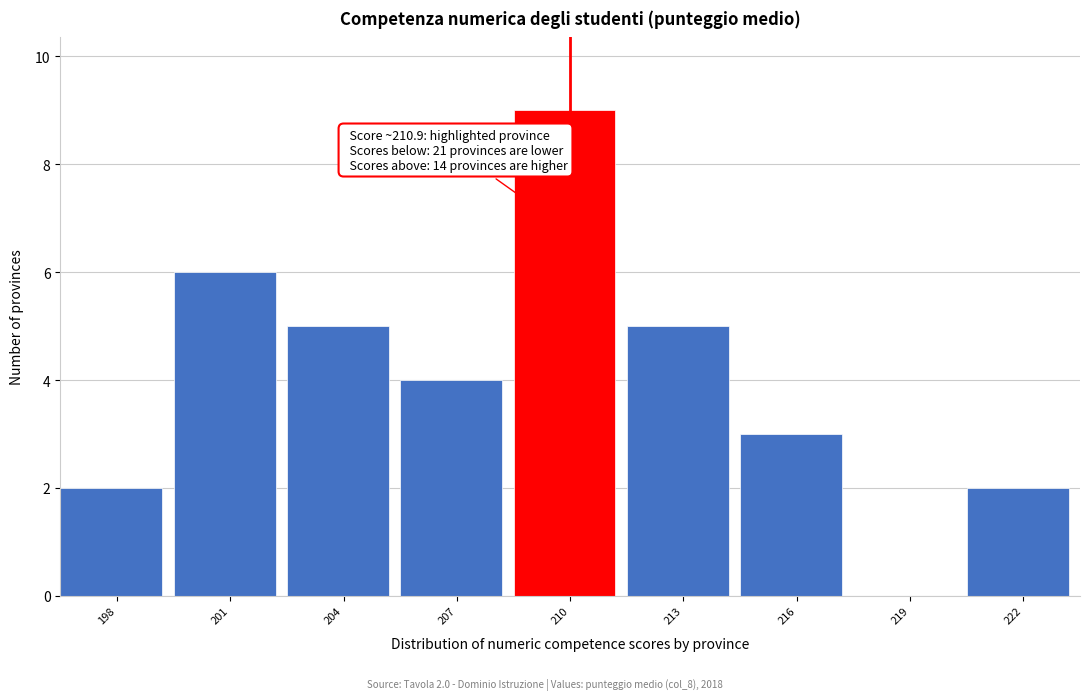

Reading left to right, extract all data points from this chart.

198=2	201=6	204=5	207=4	210=9	213=5	216=3	219=0	222=2